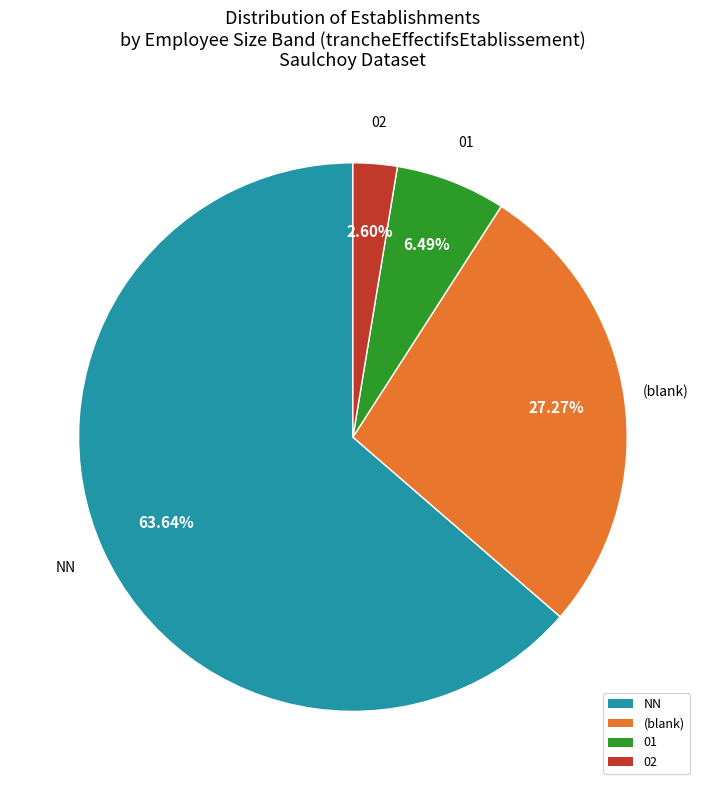

Is the sum of 01 and NN greater than half?

Yes